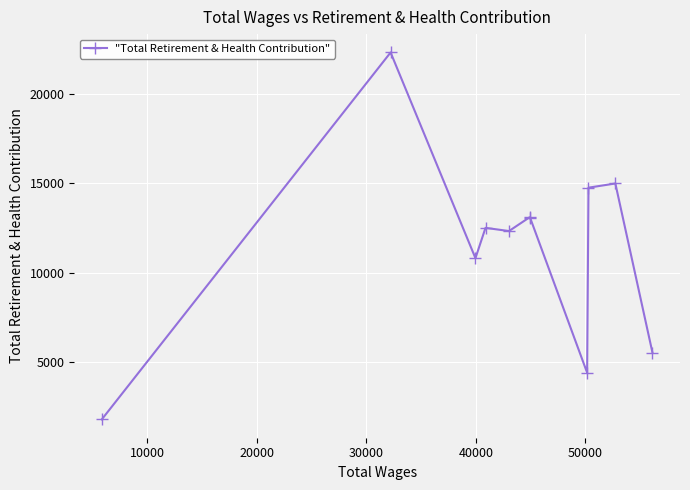

What is the value of the 4th point from the left?

12500